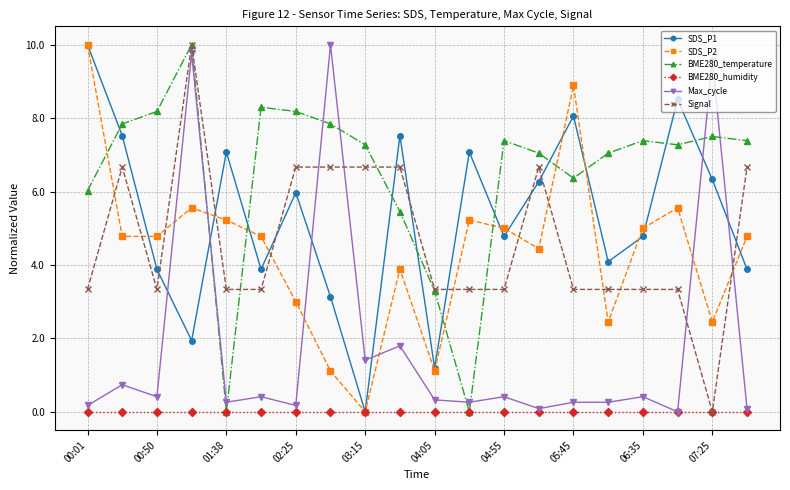

How many interior local valleys does the BME280_temperature series have?

4